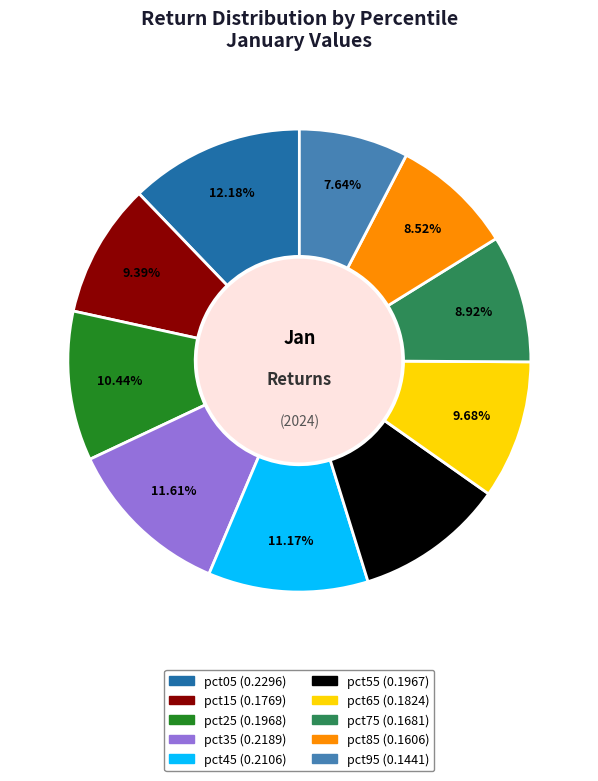

Which slice is the largest?

pct05